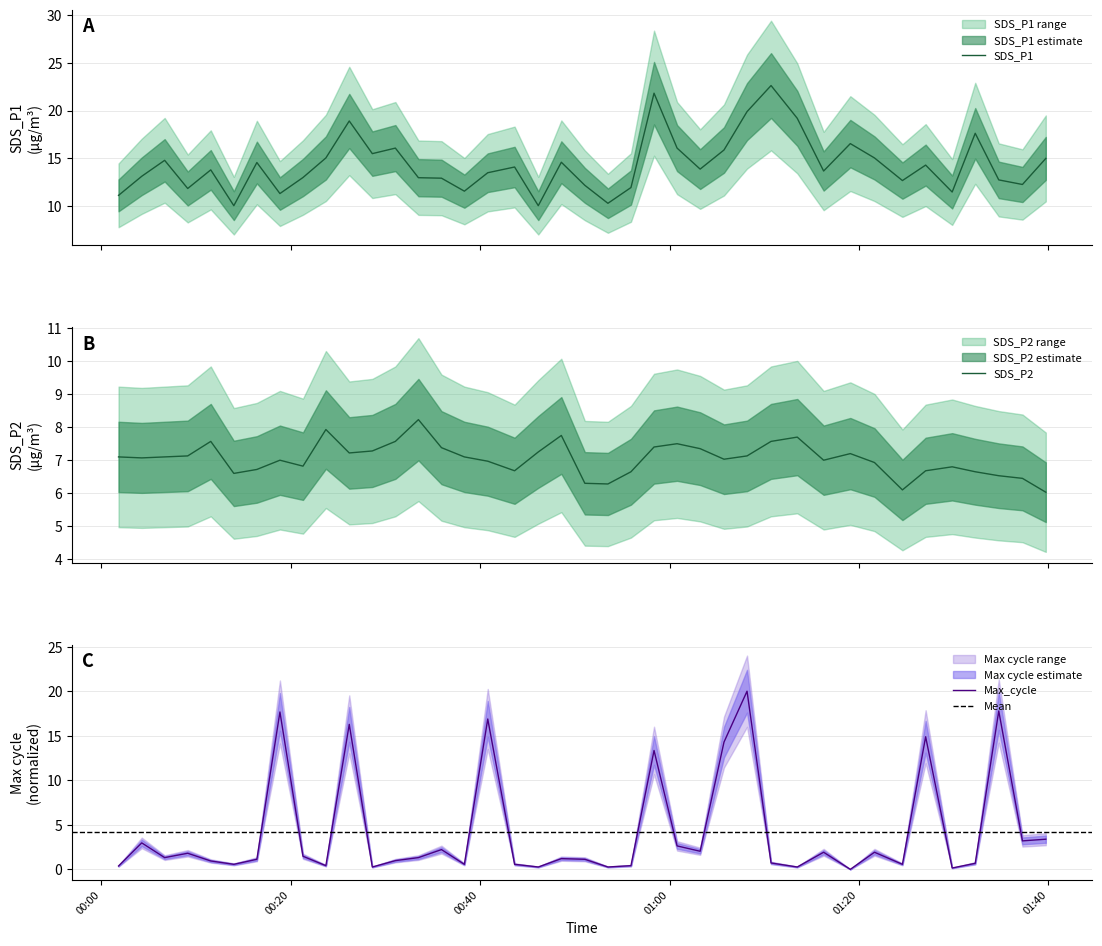

What is the maximum value for SDS_P1?

22.6